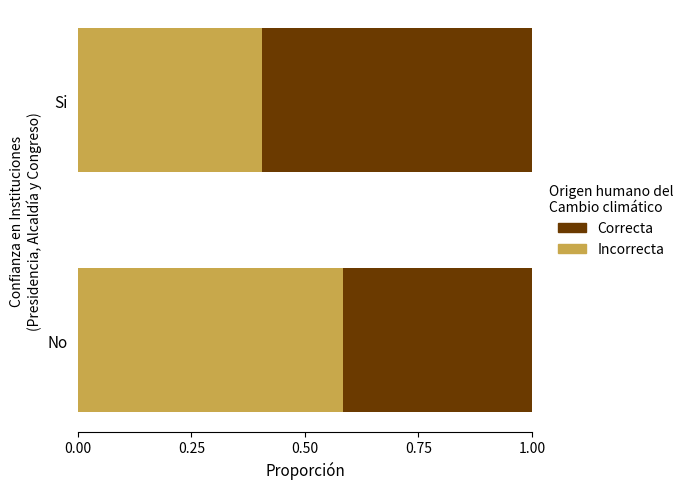

What is the average value of the Incorrecta series?

0.5